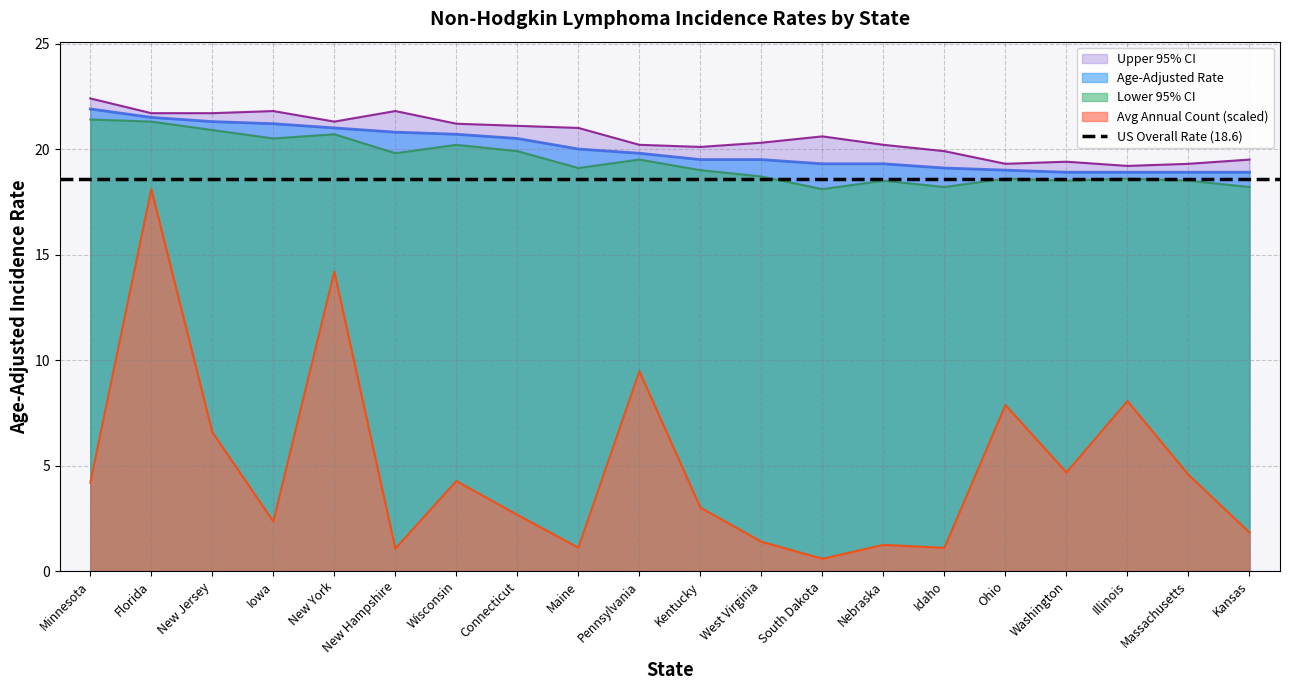

What is the total value across all series at New Jersey?

70.5